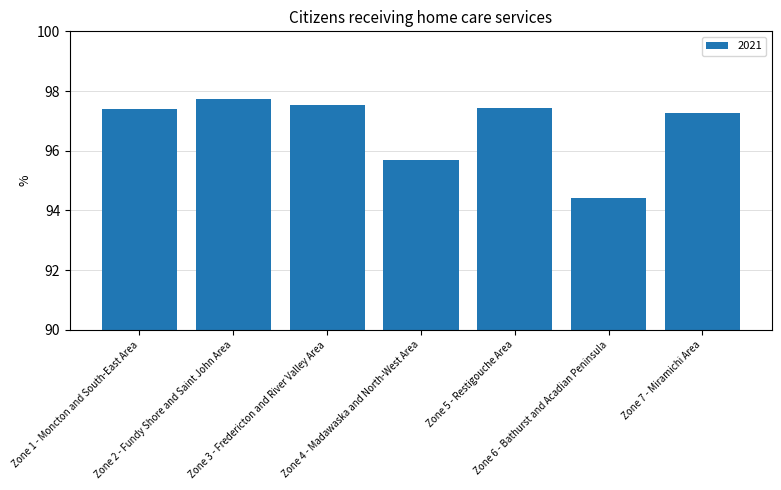

What is the difference between the second highest and second lowest values?

1.8